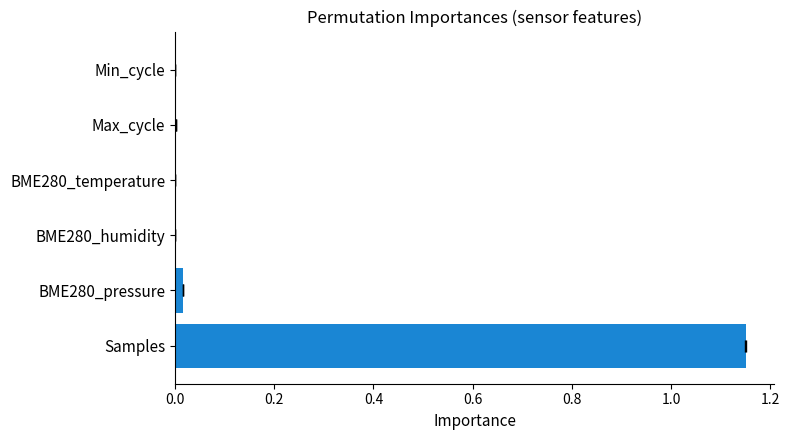

What is the difference between the maximum and second lowest values?

1.1